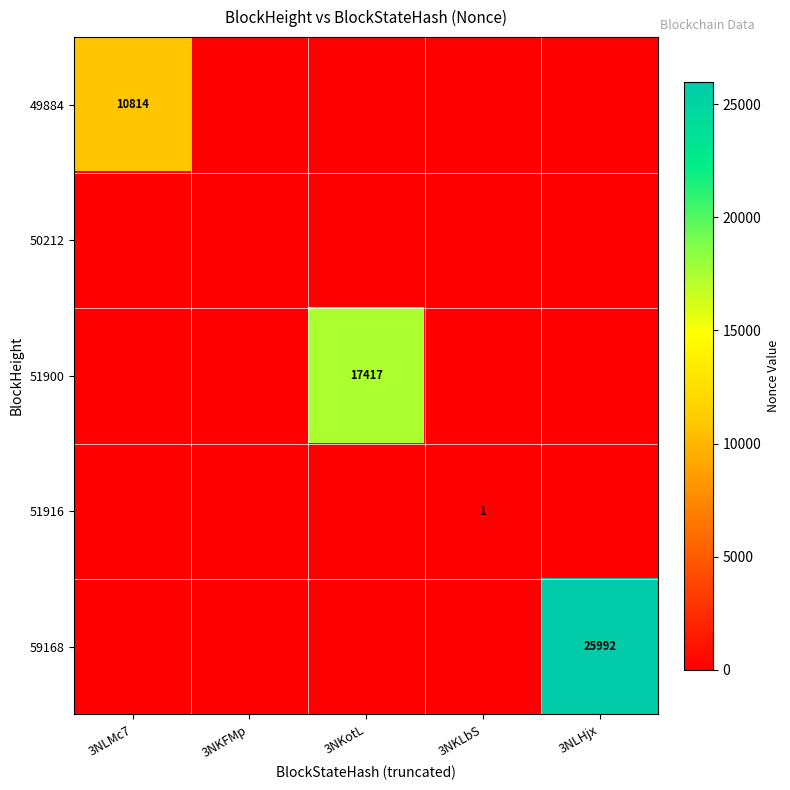

The value of 51900 at 3NKotL is 27587. True or false?

False